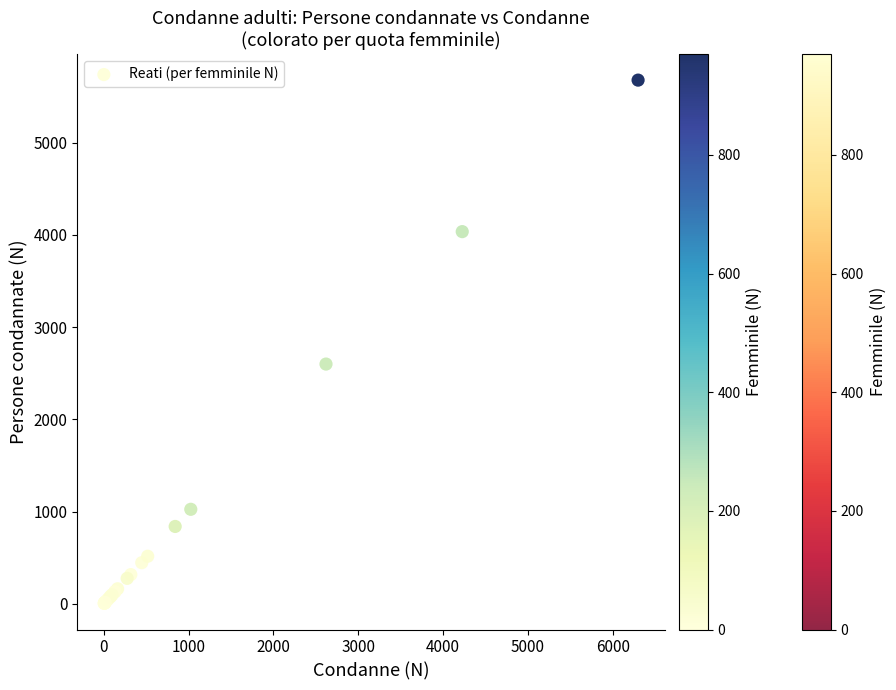

What Y value in the scatter plot is closest to 2842?

2600